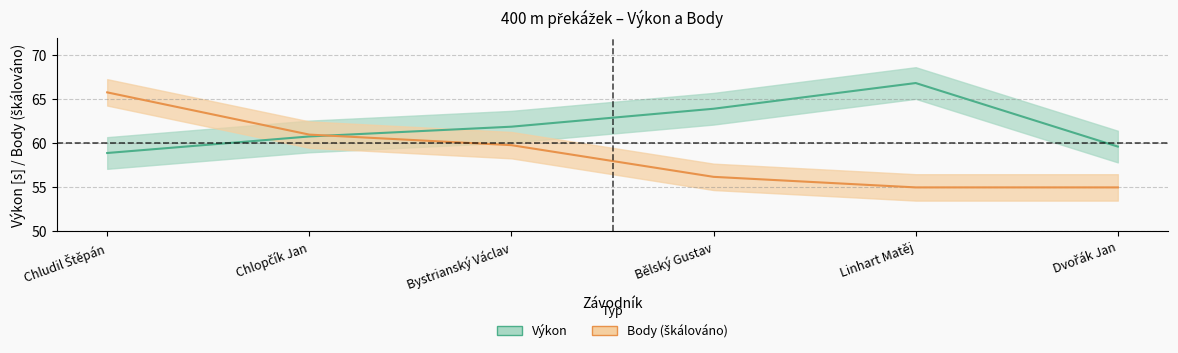

Rank the series by their average value, from highest to lowest.

Výkon, Body